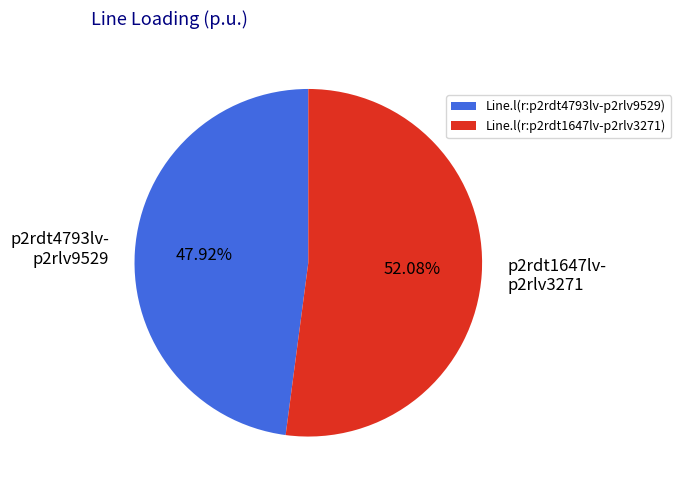

Approximately how many times larger is the value at Line.l(r:p2rdt1647lv-p2rlv3271) compared to Line.l(r:p2rdt4793lv-p2rlv9529)?

1.1